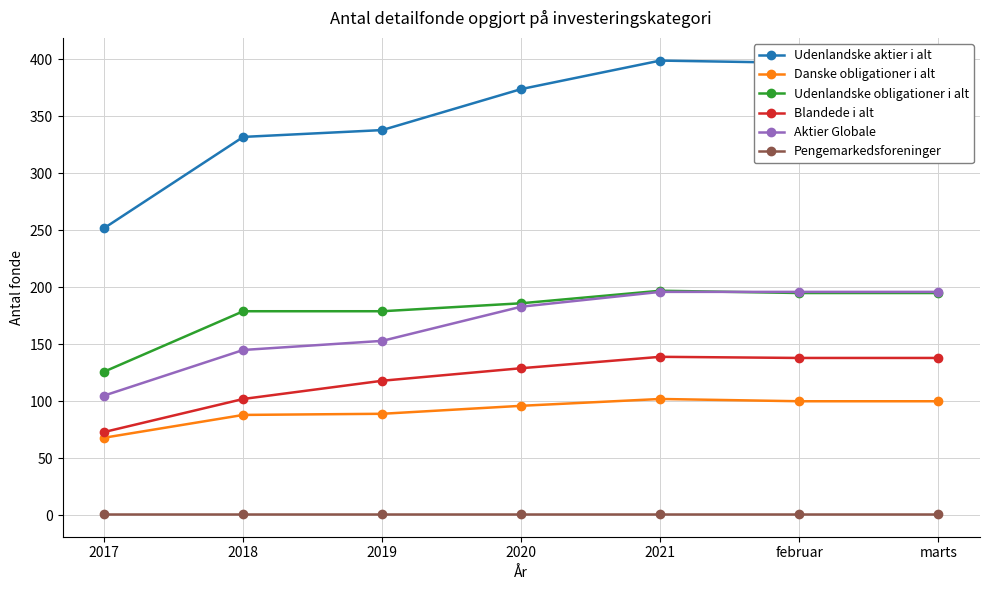

What is the average value of the Udenlandske aktier i alt series?

356